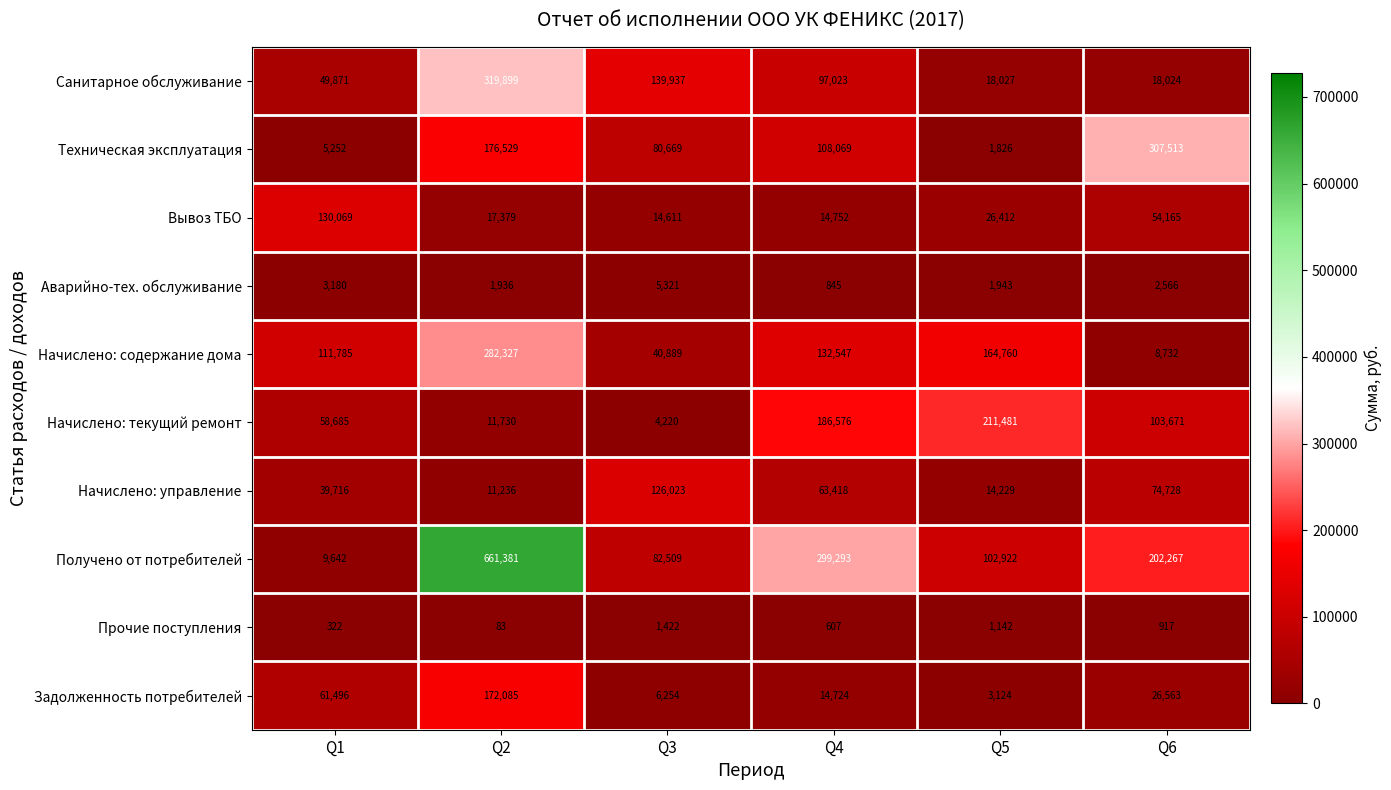

Which series has the widest spread of values?

Получено от потребителей